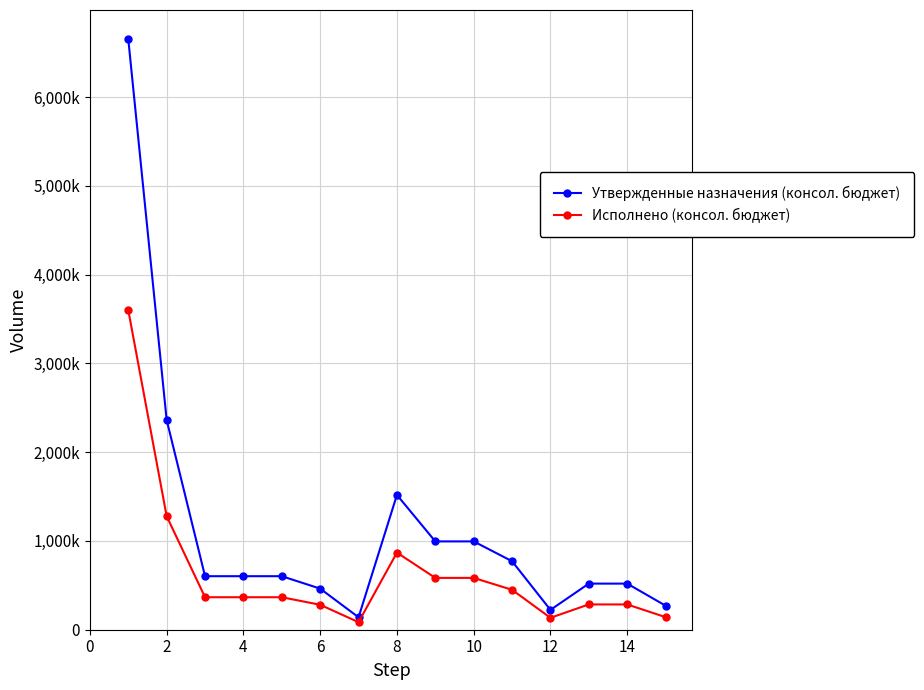

Rank the series by their average value, from lowest to highest.

Исполнено (консол. бюджет), Утвержденные назначения (консол. бюджет)